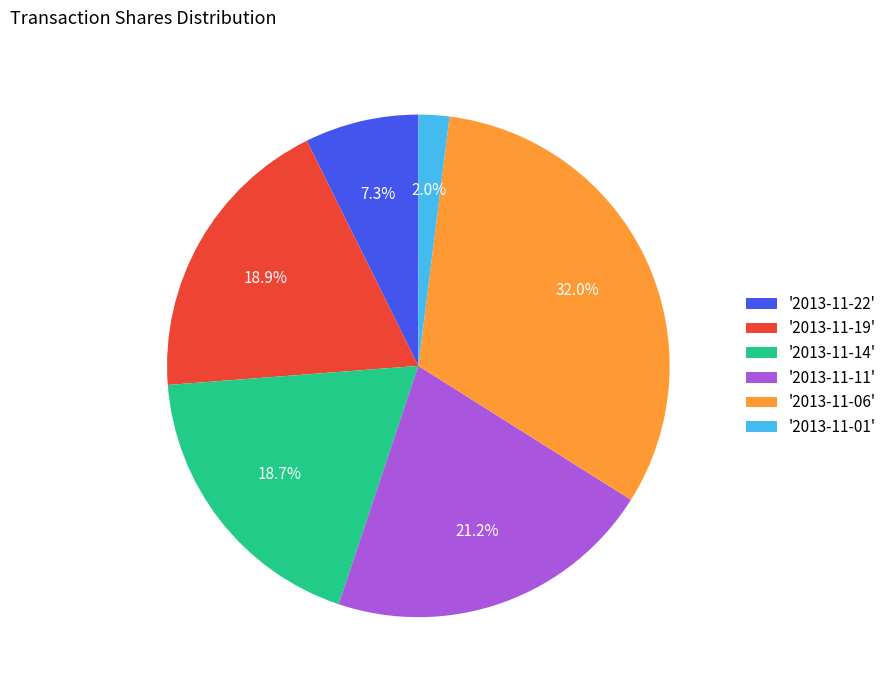

How many segments does this pie chart have?

6